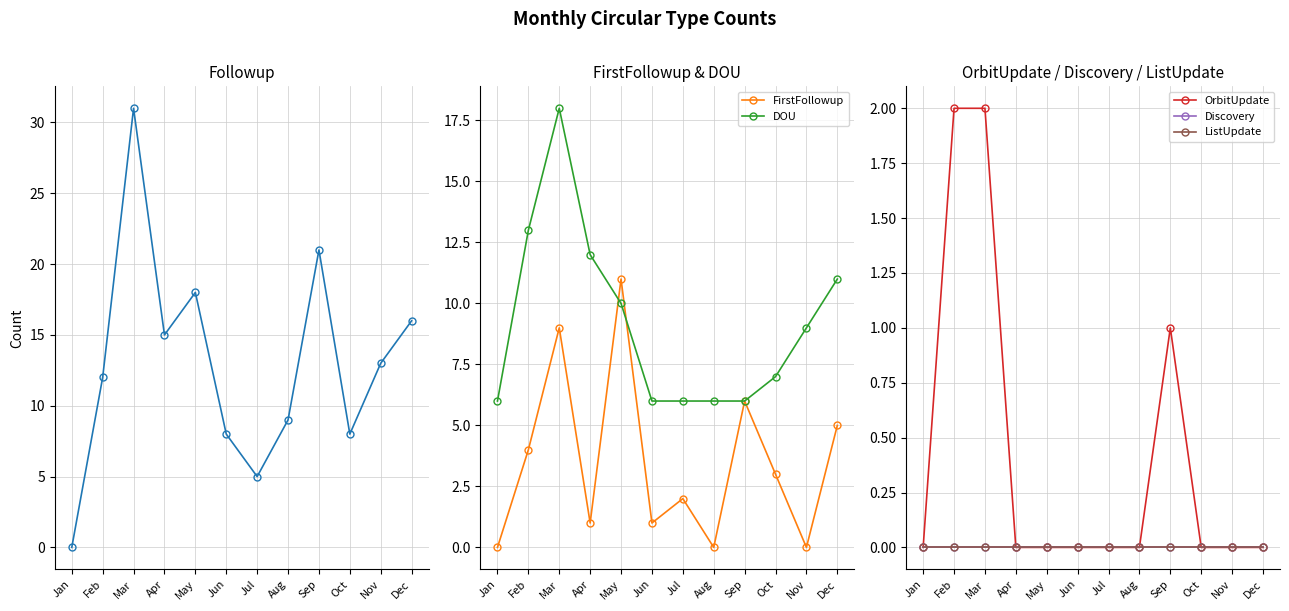

Which series has the largest total across all categories?

Followup